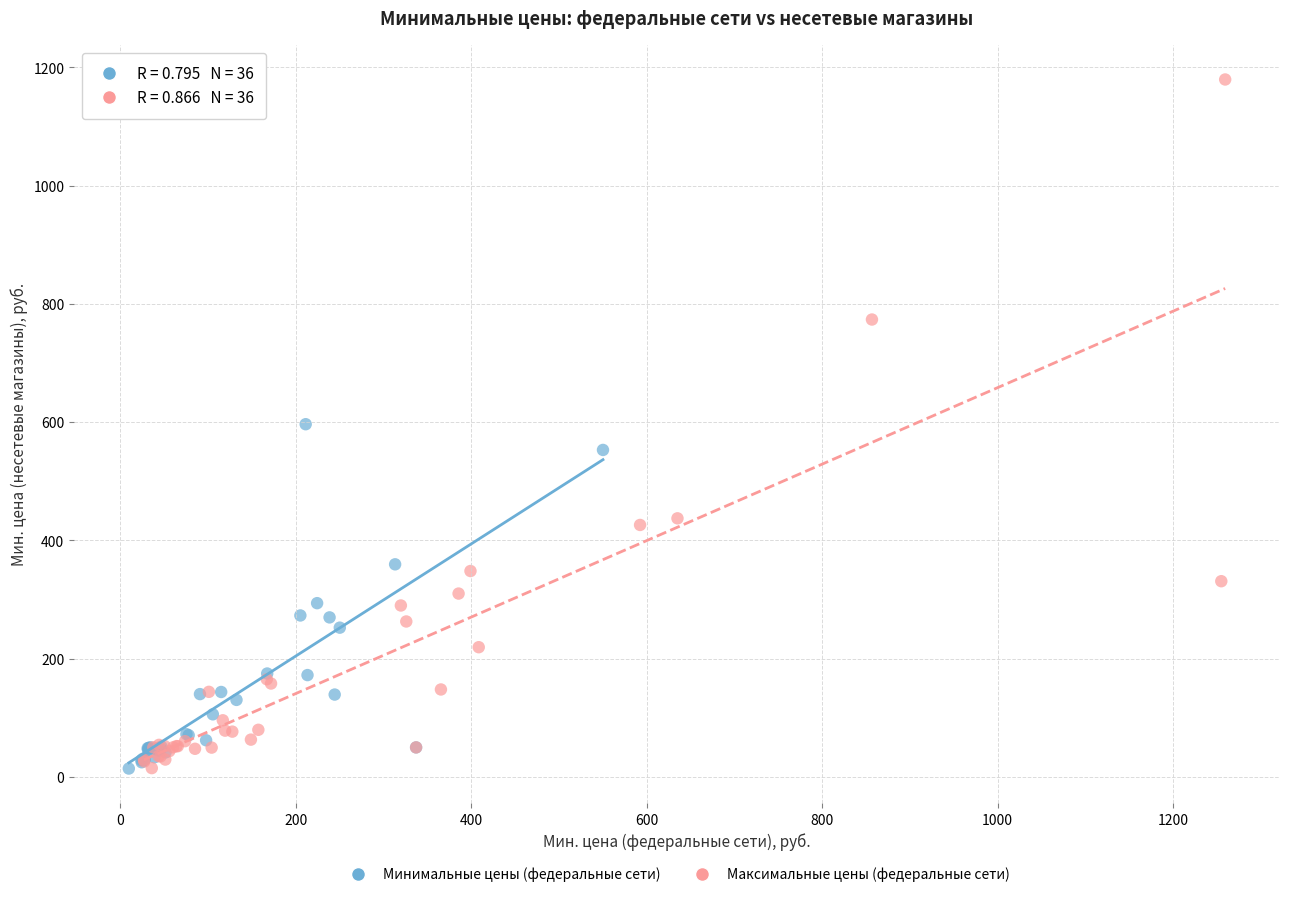

Which series reaches the maximum Y coordinate?

Максимальные цены (федеральные сети)